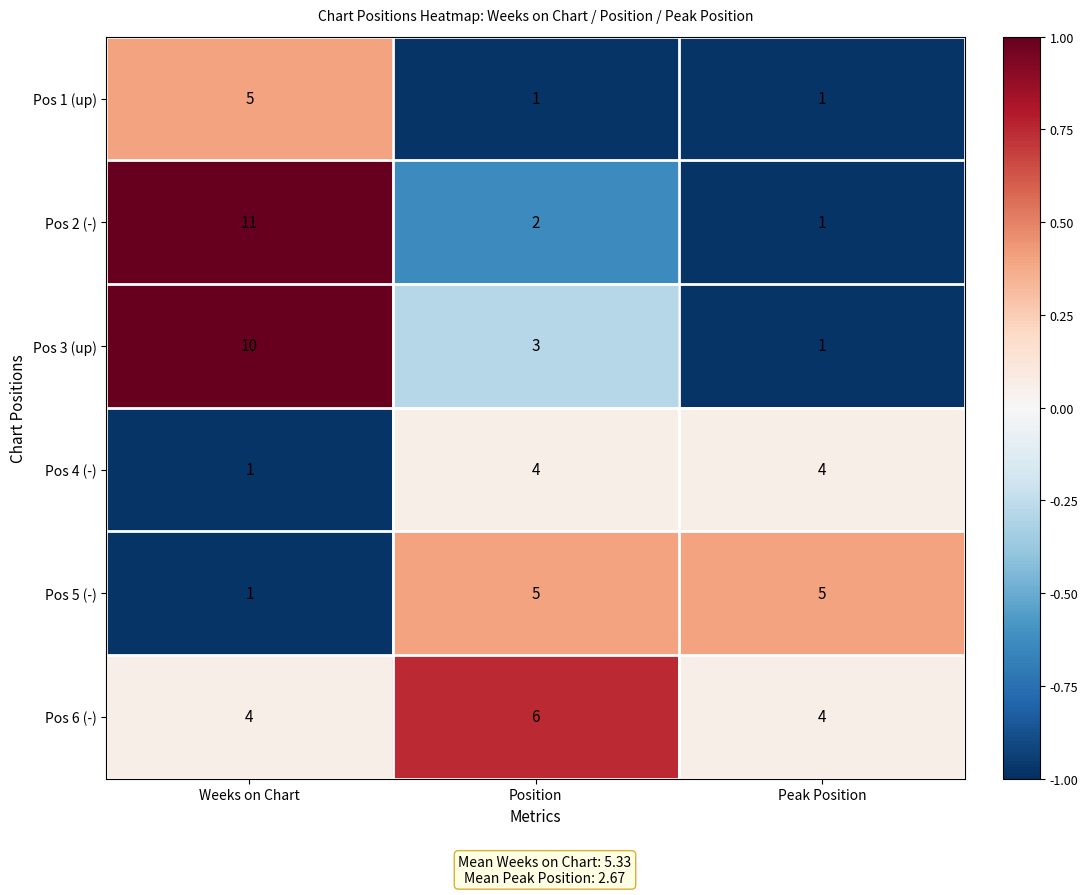

True or false: Pos 4 (-) has a value of 2 at Weeks on Chart.

False